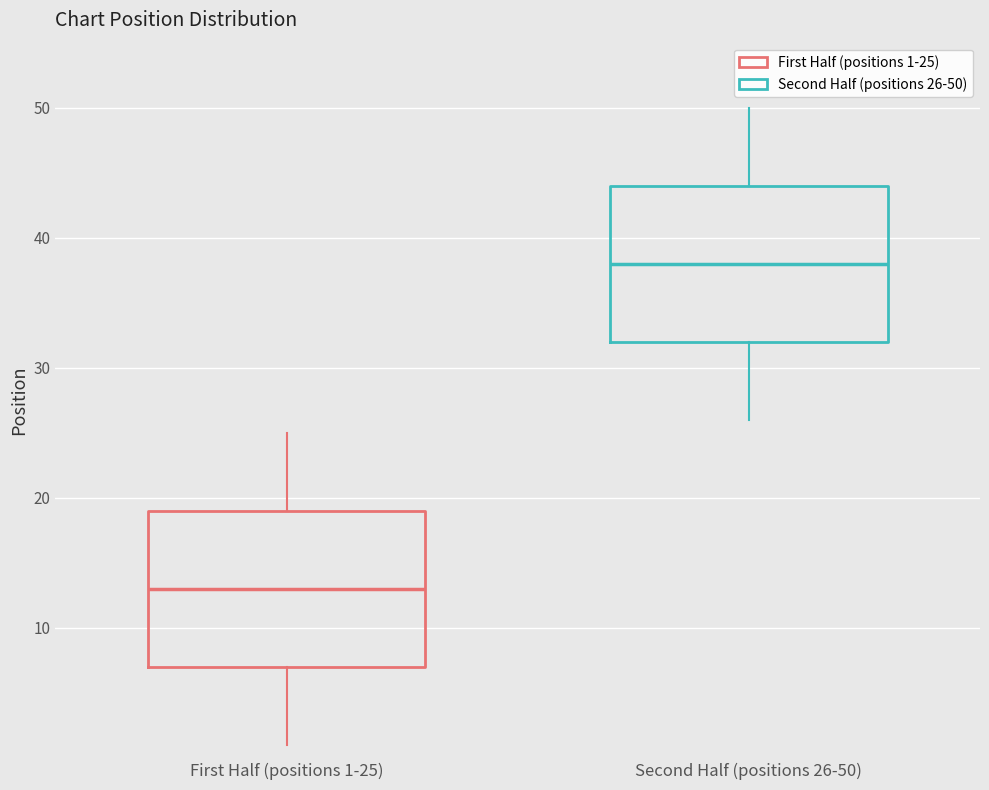

Reading left to right, read every box against the y-axis: the position of its median line, the range the box covers, and the ends of its whiskers. The values are not printed on the chart, so give them approximately, as read against the axis.

First Half (positions 1-25): median 13, box 7 to 19, whiskers 1 to 25
Second Half (positions 26-50): median 38, box 32 to 44, whiskers 26 to 50